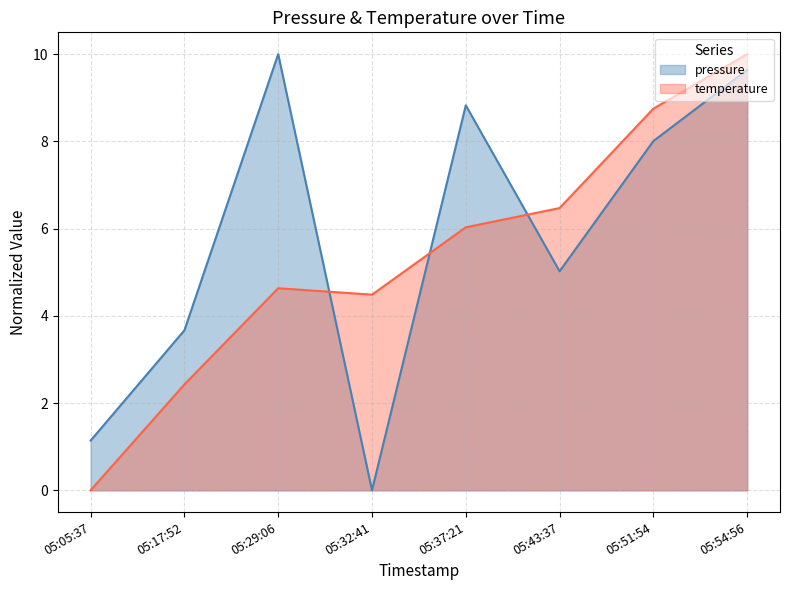

How many times do pressure and temperature cross each other?

3